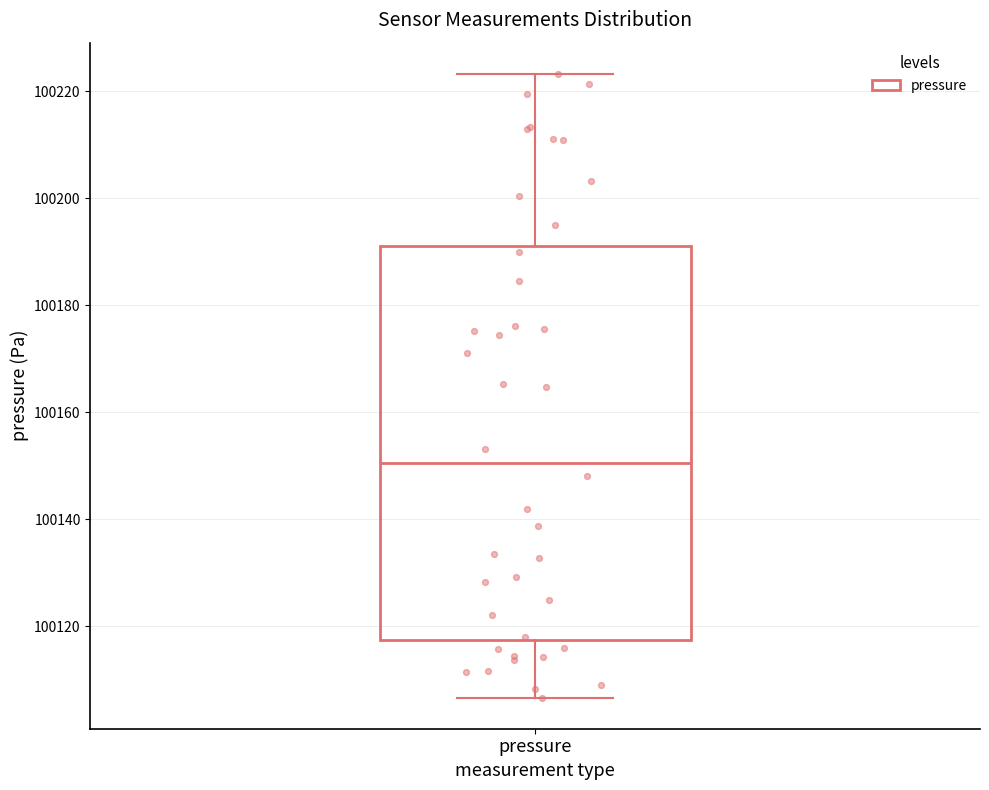

Transcribe this box plot: give where the median line is, the range the box spans, and where the two whiskers end, as read against the y-axis. The values are not printed on the chart, so give them approximately, as read against the axis.

median 100150, box 100118 to 100192, whiskers 100106 to 100224